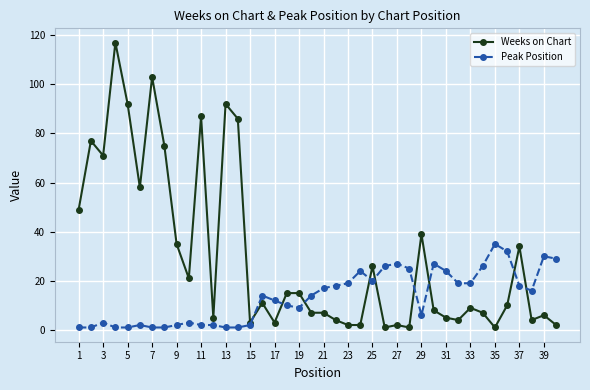

List the series in order of their overall mean, lowest first.

Peak Position, Weeks on Chart